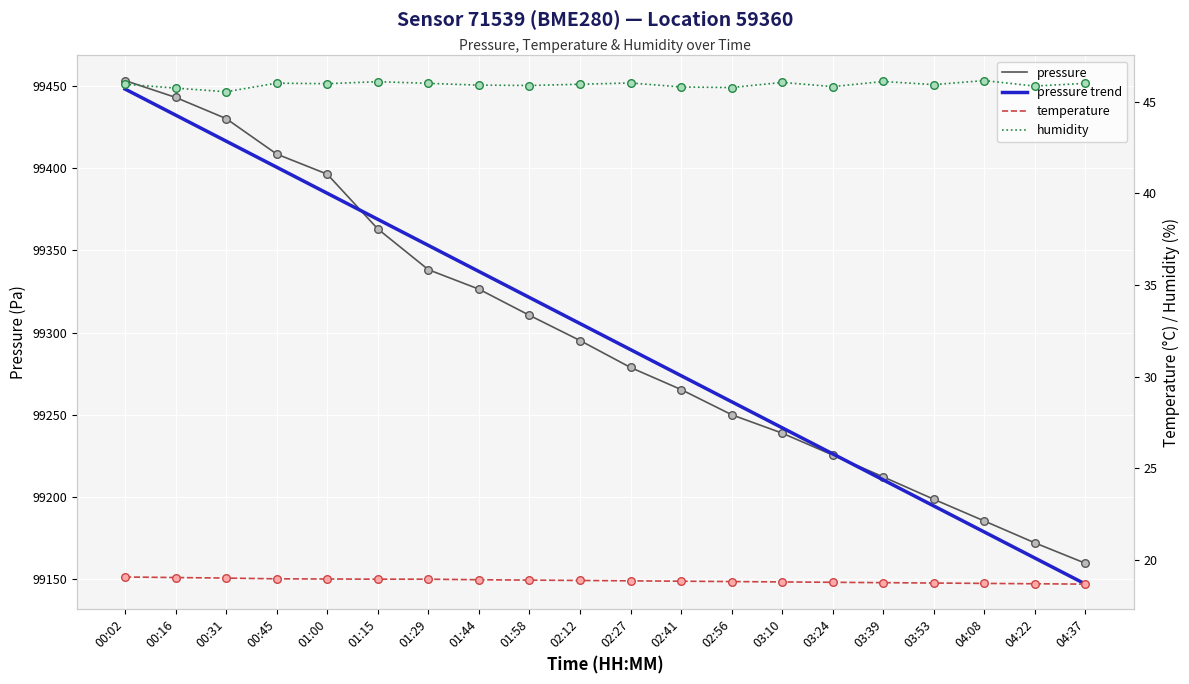

Which series reaches the minimum Y coordinate?

temperature